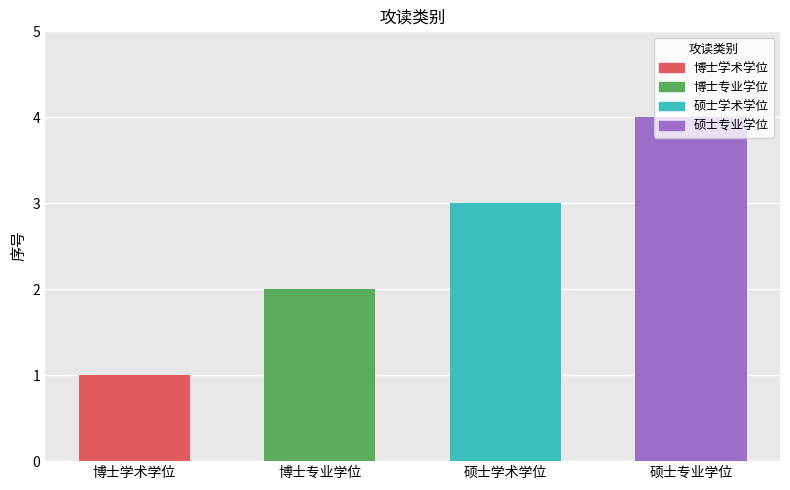

What is the difference between the maximum and minimum values?

3